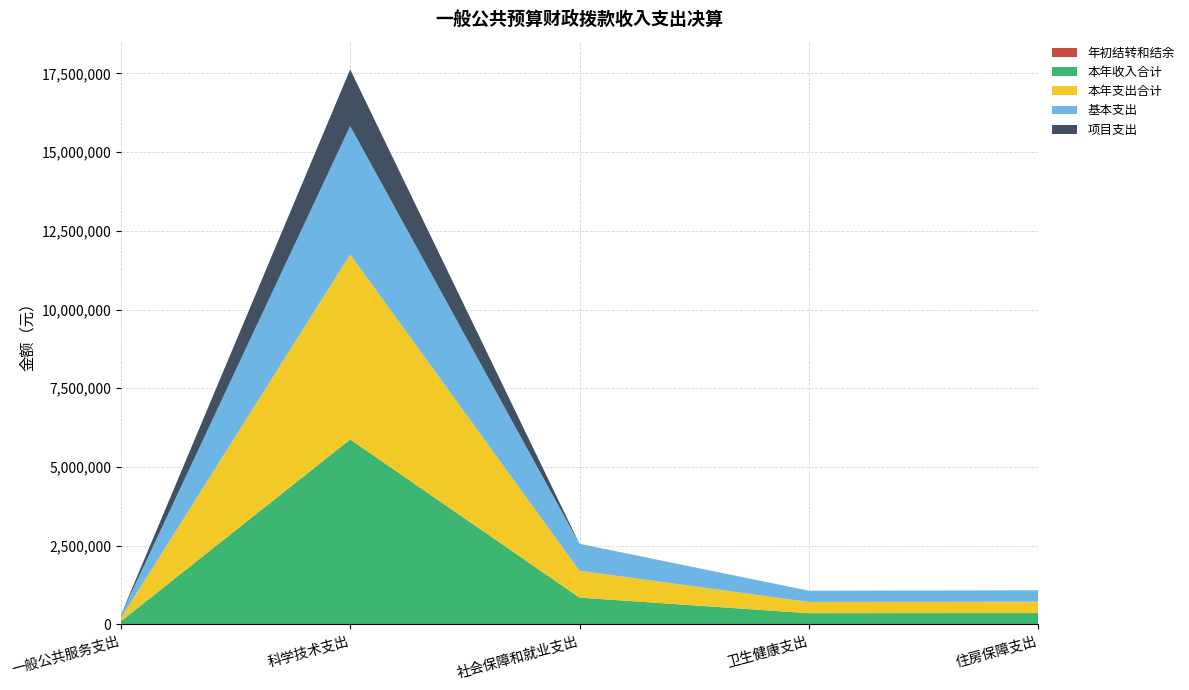

Reading right to left, extract all data points from this chart.

年初结转和结余: 住房保障支出=0.0	卫生健康支出=0.0	社会保障和就业支出=0.0	科学技术支出=0.0	一般公共服务支出=0.0
本年收入合计: 住房保障支出=361534.0	卫生健康支出=356937.0	社会保障和就业支出=852717.0	科学技术支出=5874934.3	一般公共服务支出=98613.0
本年支出合计: 住房保障支出=361534.0	卫生健康支出=356937.0	社会保障和就业支出=852717.0	科学技术支出=5874934.3	一般公共服务支出=98613.0
基本支出: 住房保障支出=361534.0	卫生健康支出=356937.0	社会保障和就业支出=848717.0	科学技术支出=4075230.8	一般公共服务支出=98613.0
项目支出: 住房保障支出=0.0	卫生健康支出=0.0	社会保障和就业支出=4000.0	科学技术支出=1799703.4	一般公共服务支出=0.0